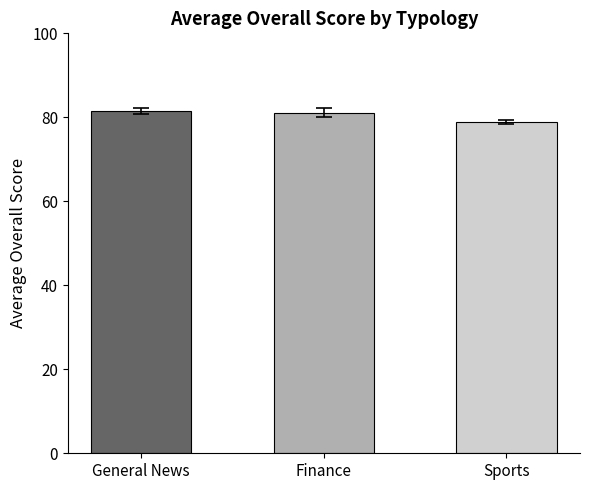

What is the label of the 3rd bar from the right?

General News